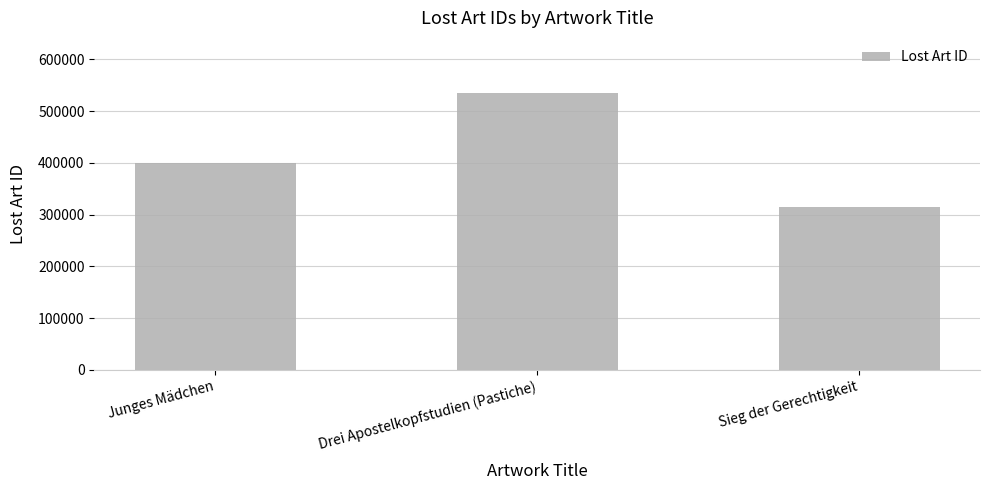

At which category does the chart reach its minimum across all series?

Sieg der Gerechtigkeit